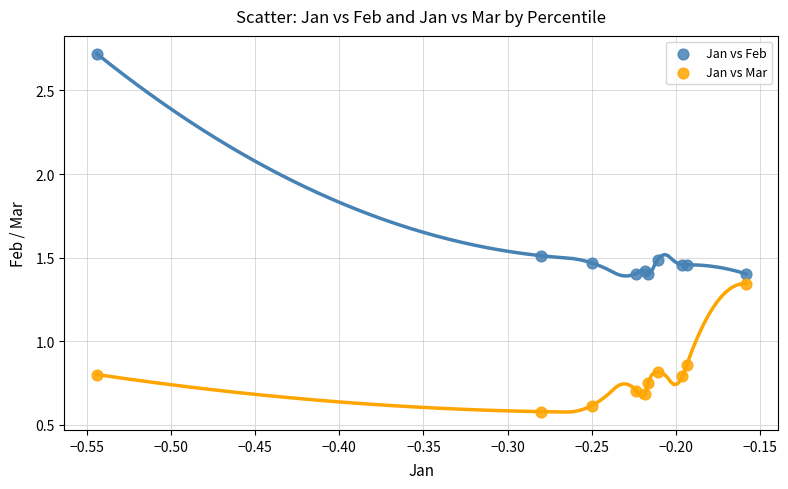

In the Jan vs Mar series, what Y value is closest to 0?

0.6